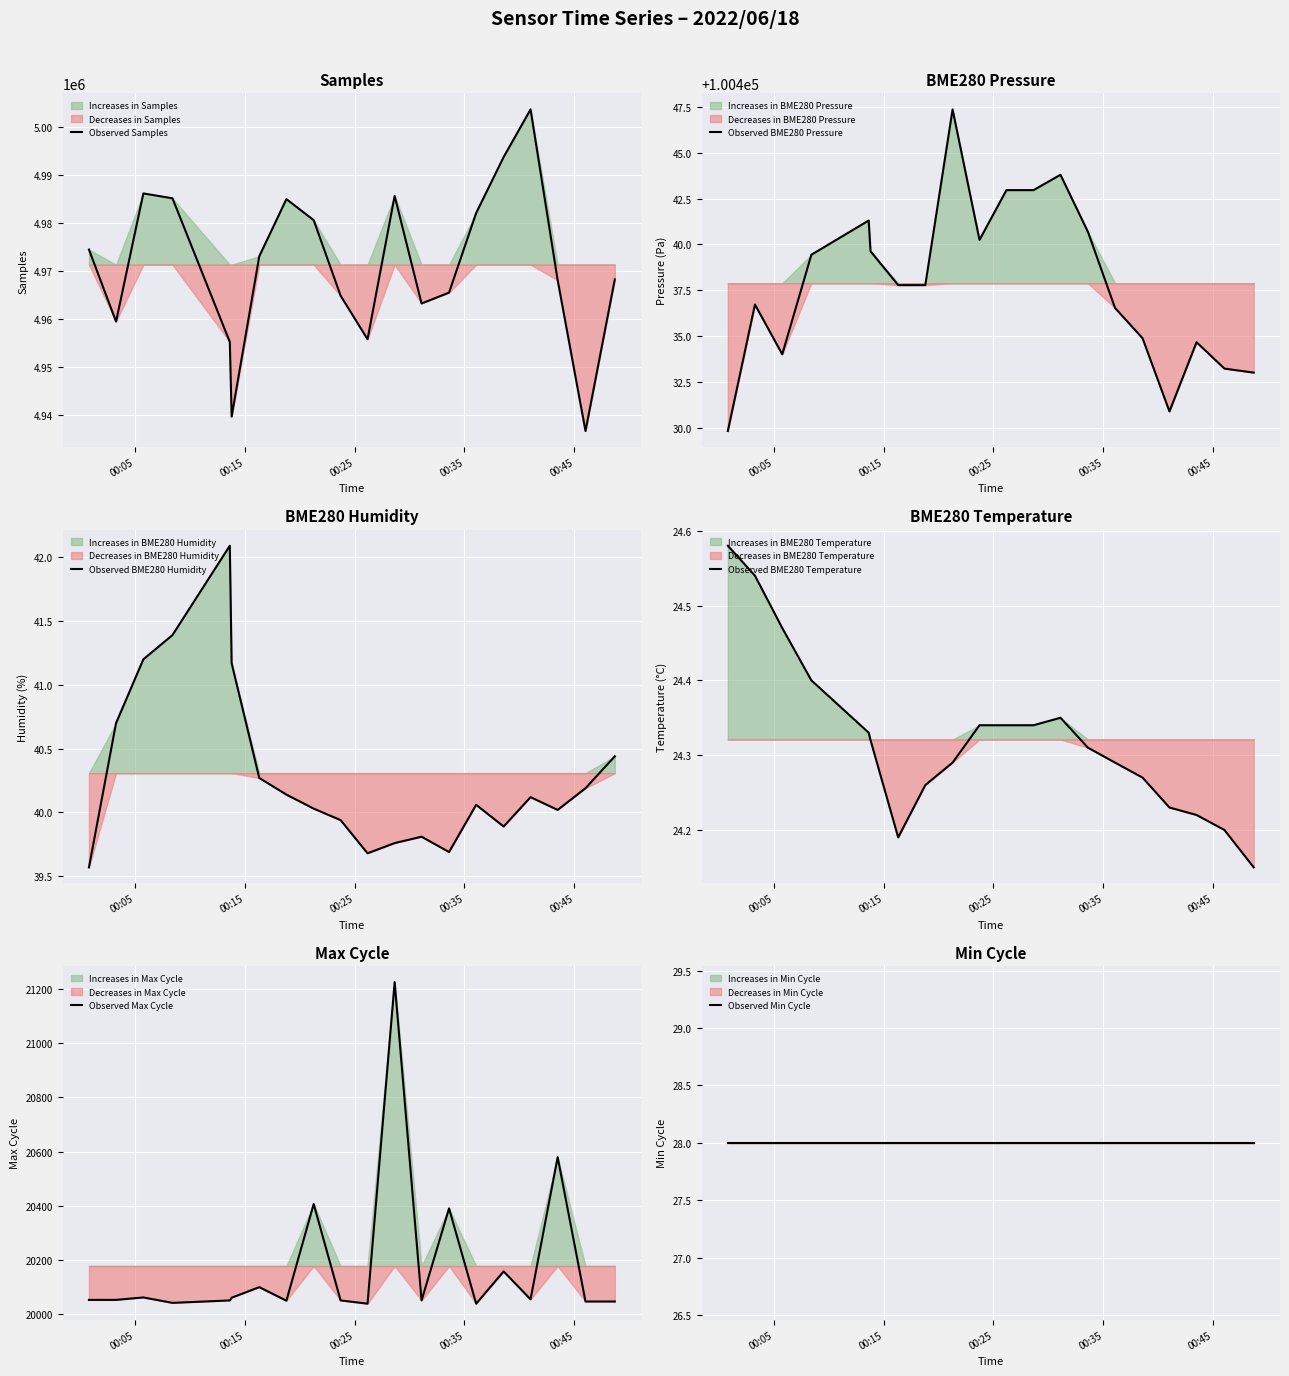

What is the maximum value for Observed Samples?

5003576